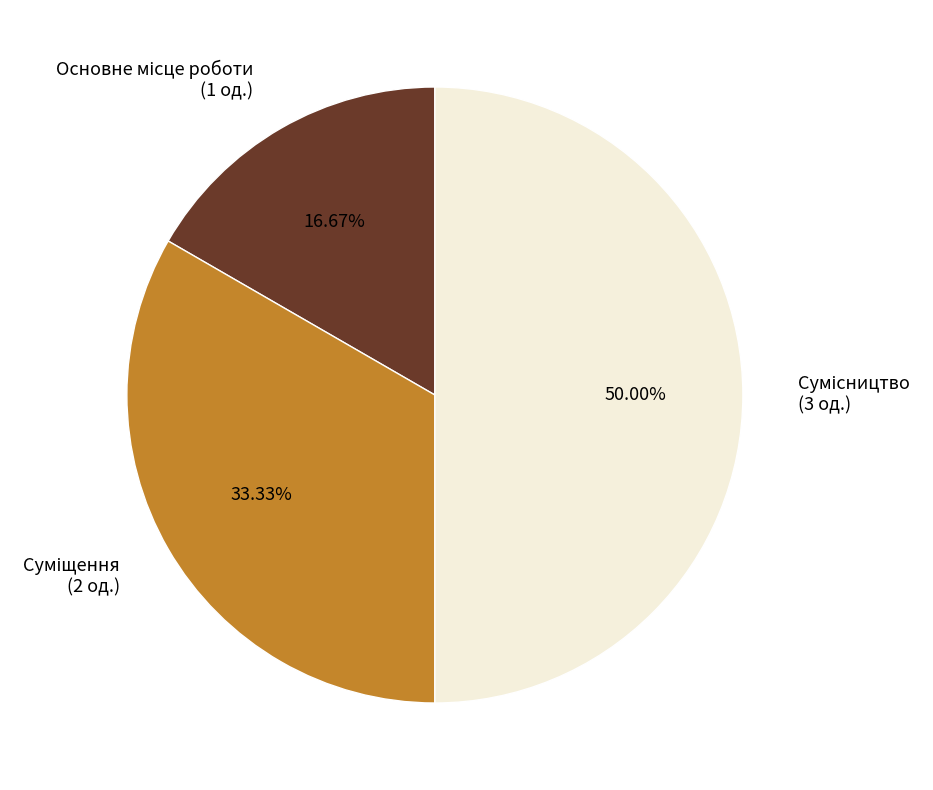

How many slices are in this pie chart?

3